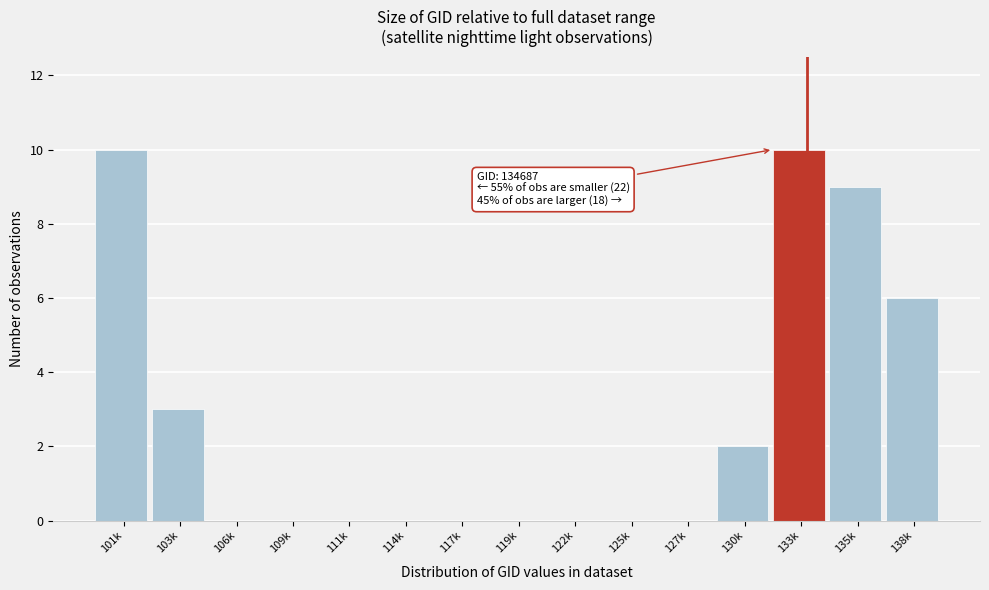

Reading left to right, transcribe all the data shown in this chart.

101k=10	103k=3	106k=0	109k=0	111k=0	114k=0	117k=0	119k=0	122k=0	125k=0	127k=0	130k=2	133k=10	135k=9	138k=6